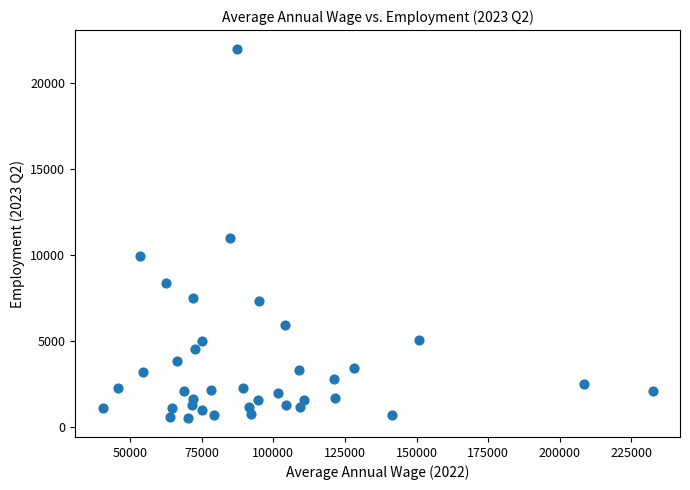

What is the range of Y values (max minus min)?

21542